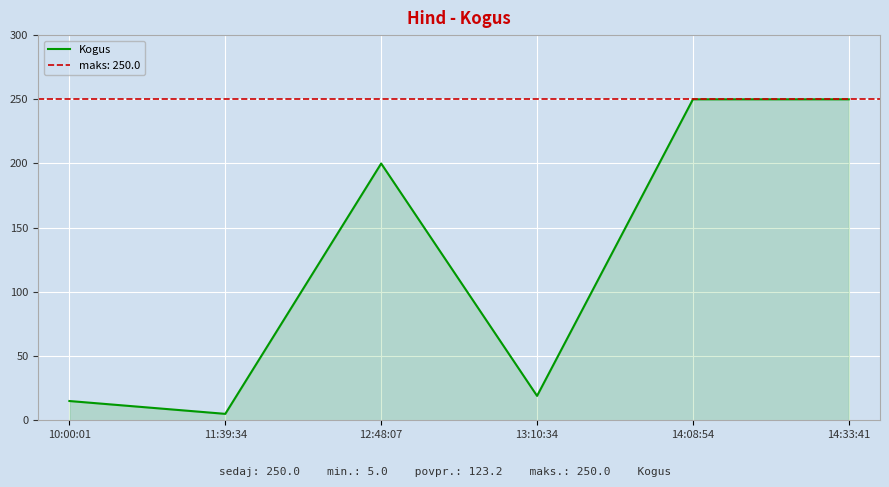

Which category has the lowest value across all series?

11:39:34